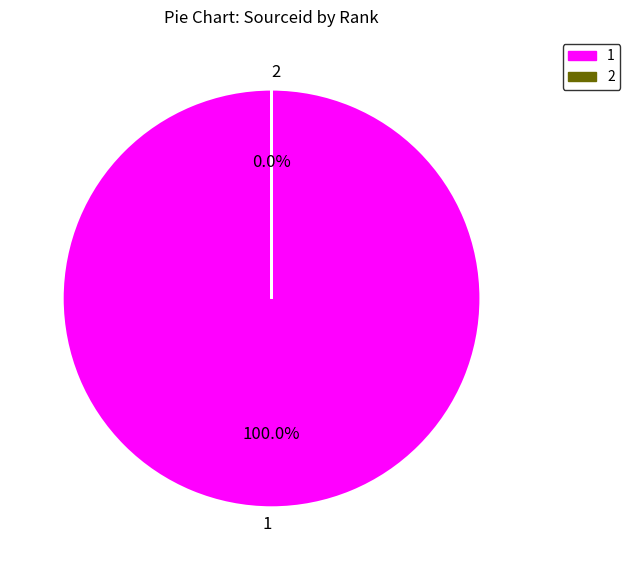

What percentage do 2 and 1 together represent?

100.0%